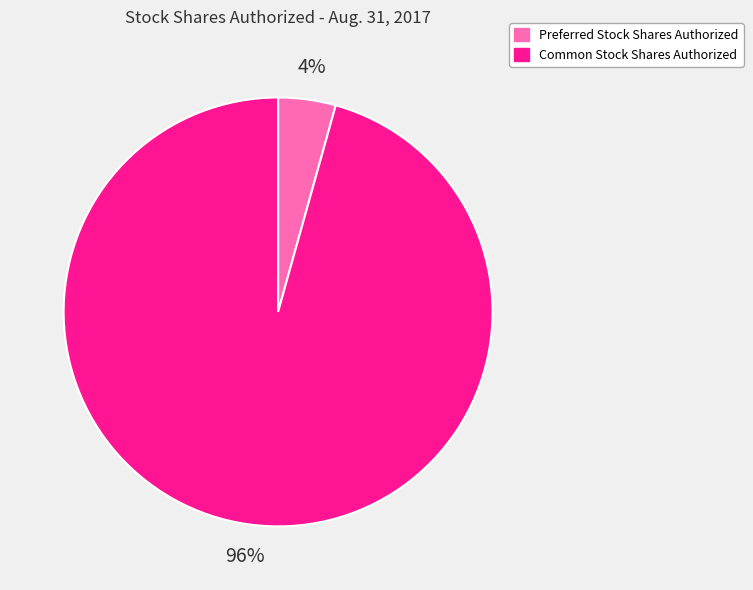

To the nearest percent, what is the combined percentage of Common Stock Shares Authorized and Preferred Stock Shares Authorized?

100%